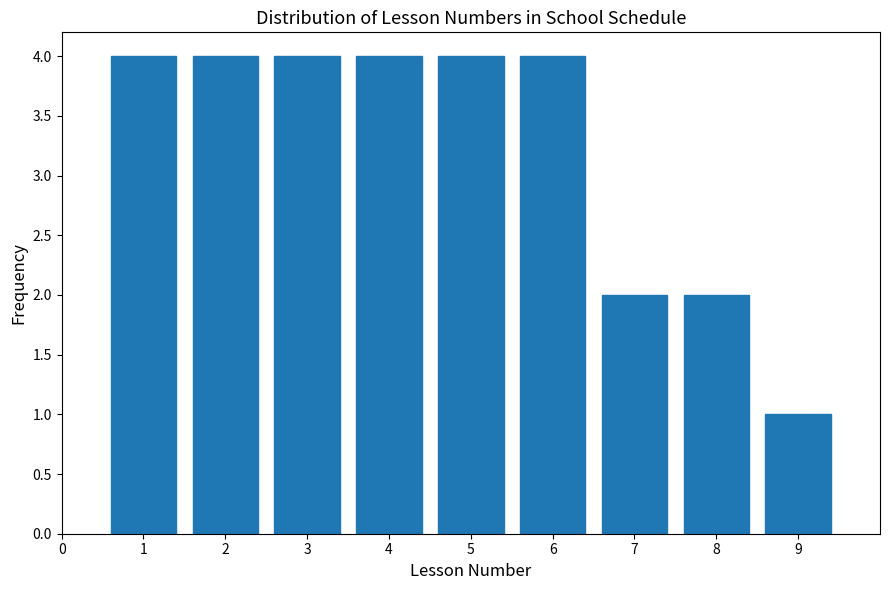

Reading left to right, list every bar in this chart as the range it spans on the x-axis followed by its height. The values are not printed on the chart, so give them approximately, as read against the axis.

0.5 to 1.5: 4
1.5 to 2.5: 4
2.5 to 3.5: 4
3.5 to 4.5: 4
4.5 to 5.5: 4
5.5 to 6.5: 4
6.5 to 7.5: 2
7.5 to 8.5: 2
8.5 to 9.5: 1